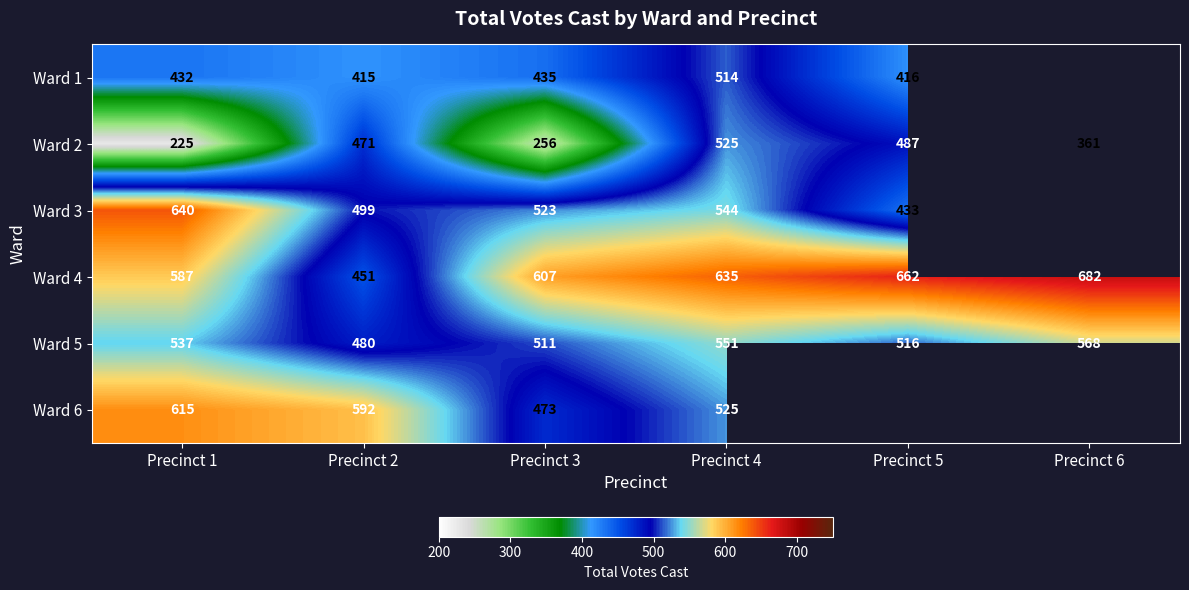

Rank the categories by Ward 2 value from highest to lowest.

Precinct 4, Precinct 5, Precinct 2, Precinct 6, Precinct 3, Precinct 1